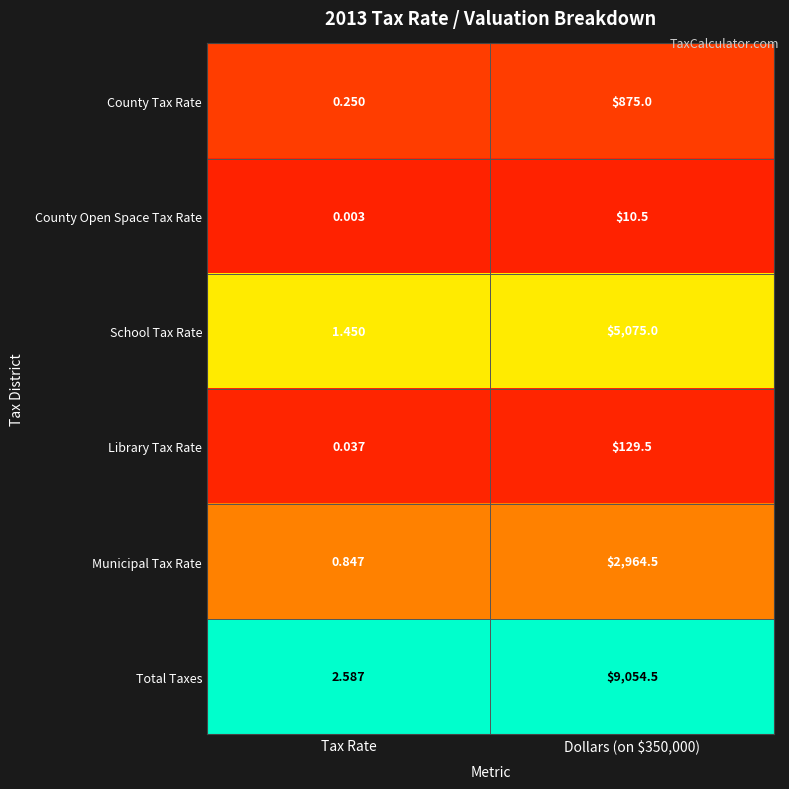

Rank the series by their maximum value, from highest to lowest.

Total Taxes, School Tax Rate, Municipal Tax Rate, County Tax Rate, Library Tax Rate, County Open Space Tax Rate